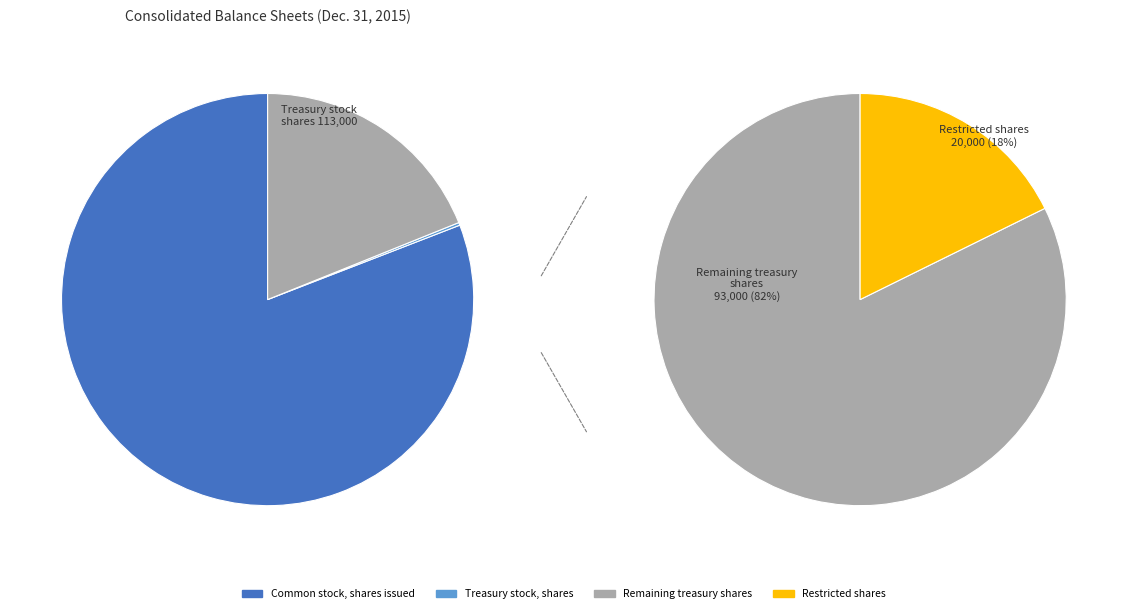

Which slice represents more than half of the pie?

Common stock, shares issued